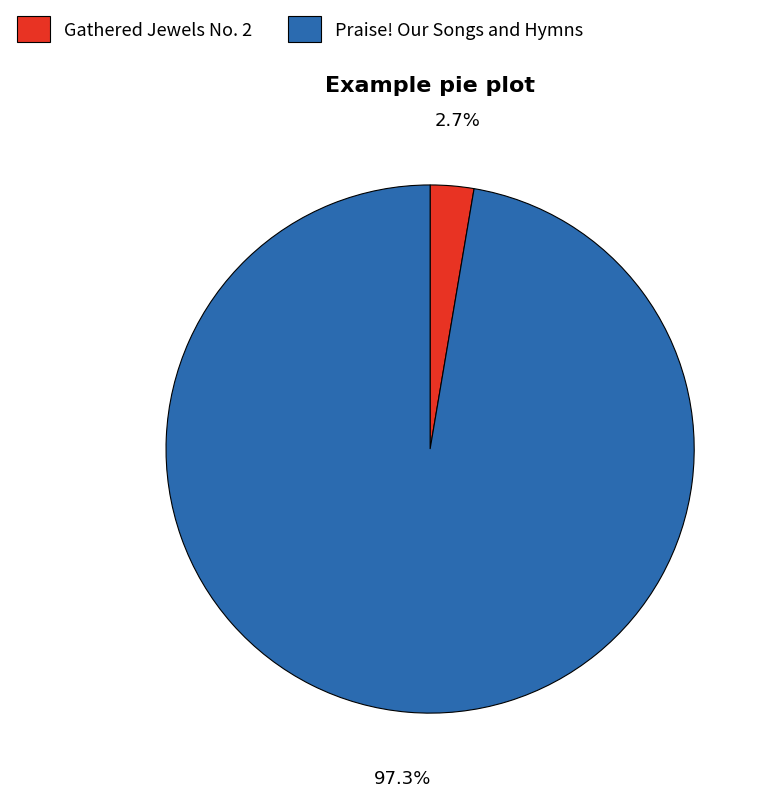

The Praise! Our Songs and Hymns slice represents 97% of the pie. True or false?

True